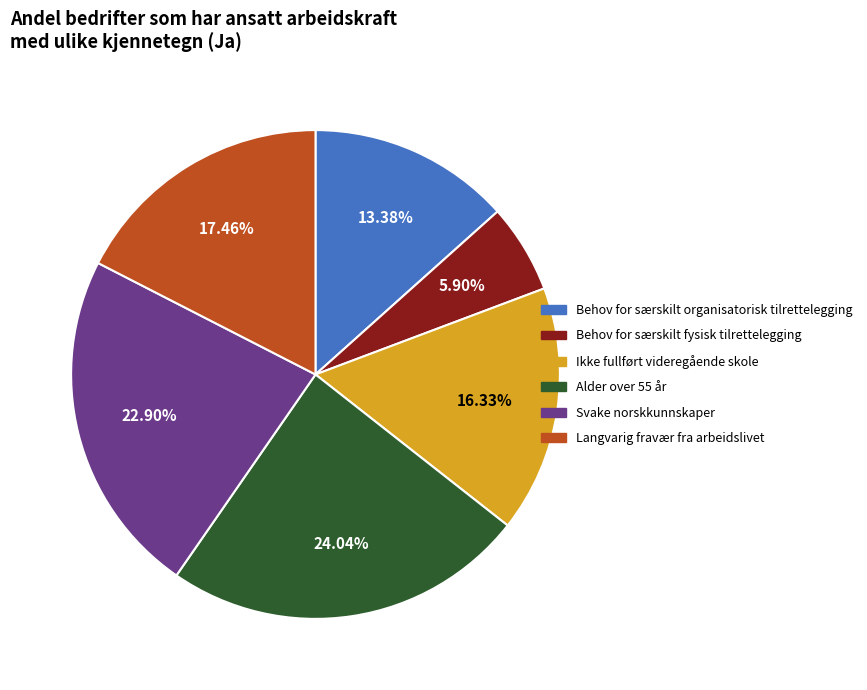

Rank the categories by value from lowest to highest.

Behov for særskilt fysisk tilrettelegging, Behov for særskilt organisatorisk tilrettelegging, Ikke fullført videregående skole, Langvarig fravær fra arbeidslivet, Svake norskkunnskaper, Alder over 55 år